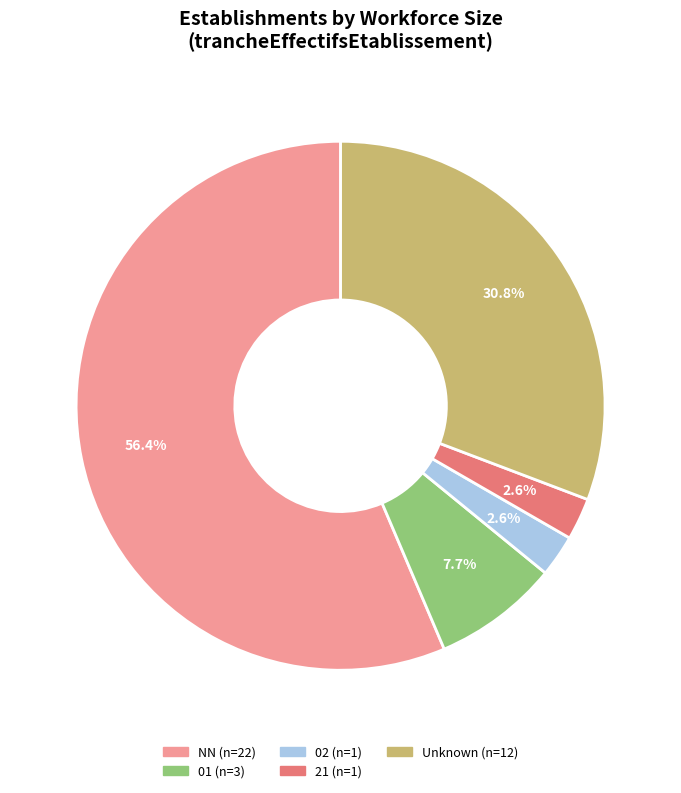

How many slices are in this pie chart?

5